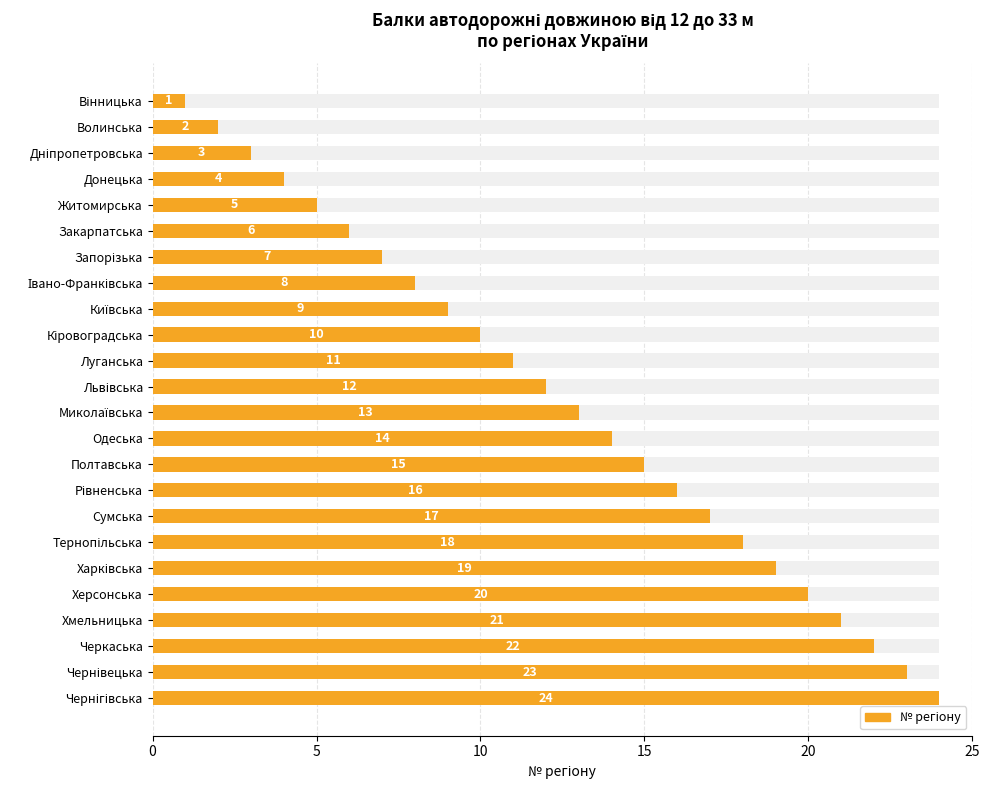

Is it true that the value at Хмельницька is 12?

False